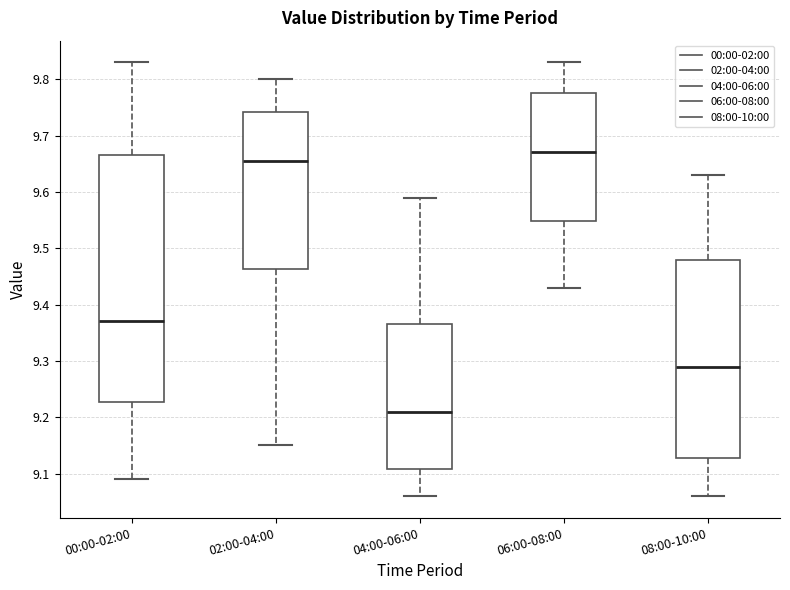

Where does the median line of the box for 04:00-06:00 sit on the y-axis? The values are not printed on the chart, so give them approximately, as read against the axis.

9.21